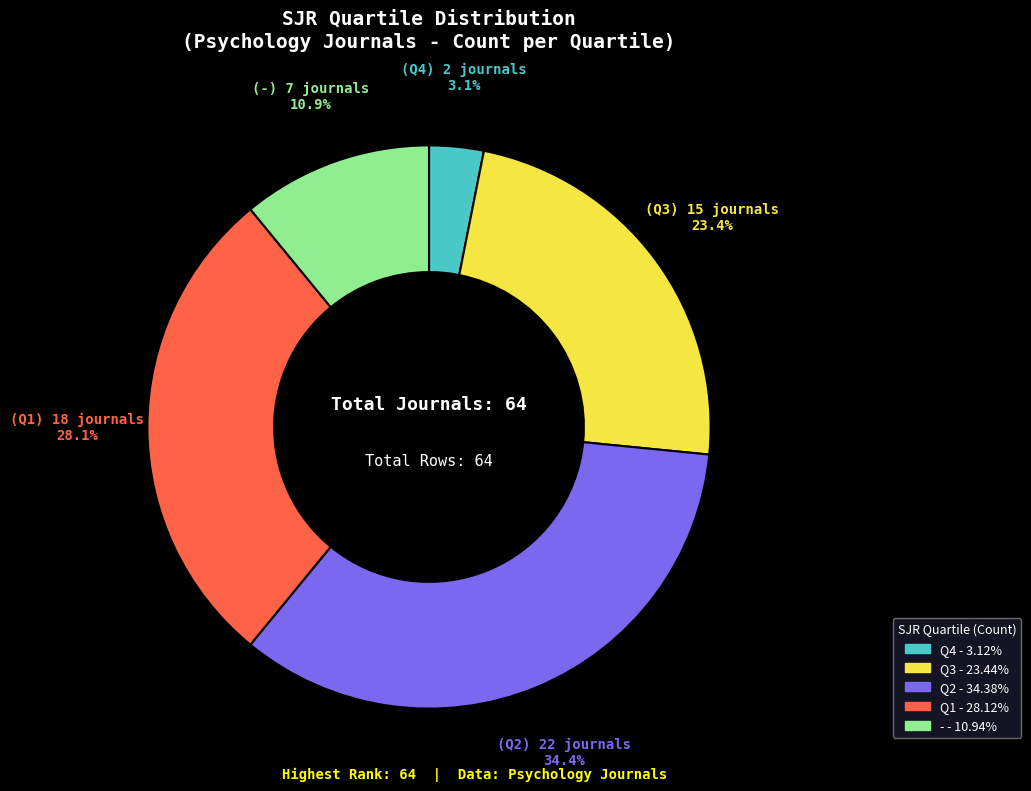

What is the smallest slice in the pie chart?

Q4